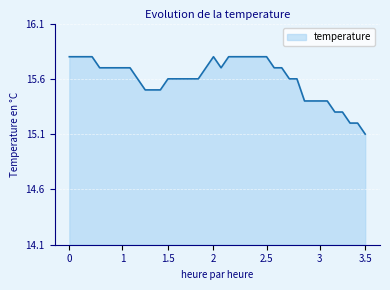

What is the maximum value shown in the chart?

15.8